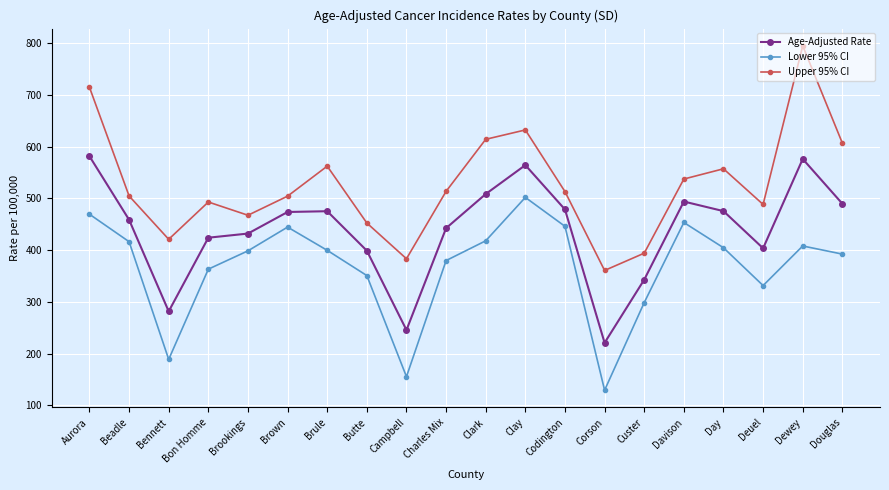

What are all the series names shown in the legend?

Age-Adjusted Rate, Lower 95% CI, Upper 95% CI